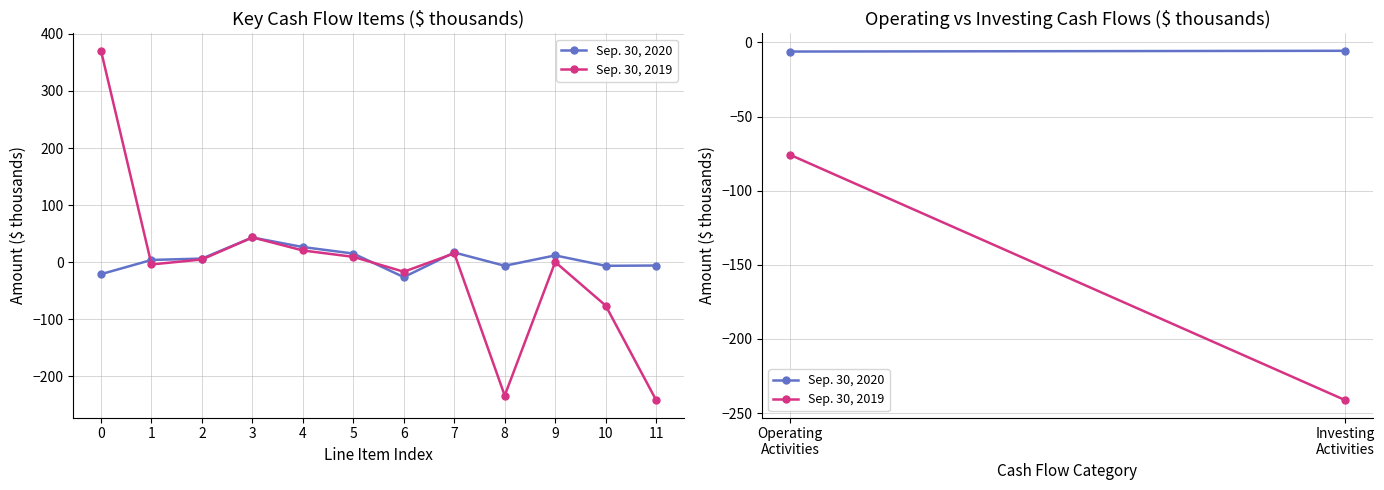

What is the difference between the Sep. 30, 2020 values at 0 and 1?

24.9